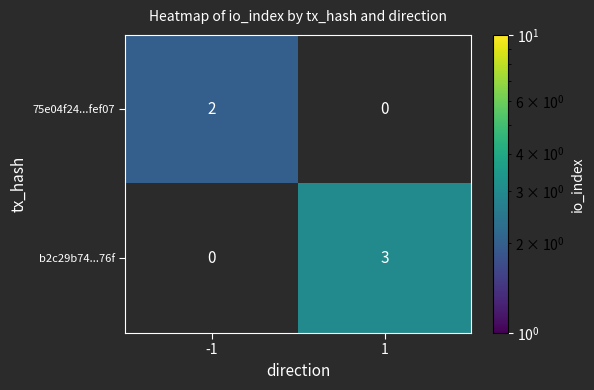

Reading left to right, extract all data points from this chart.

75e04f24...fef07: 2	0
b2c29b74...76f: 0	3